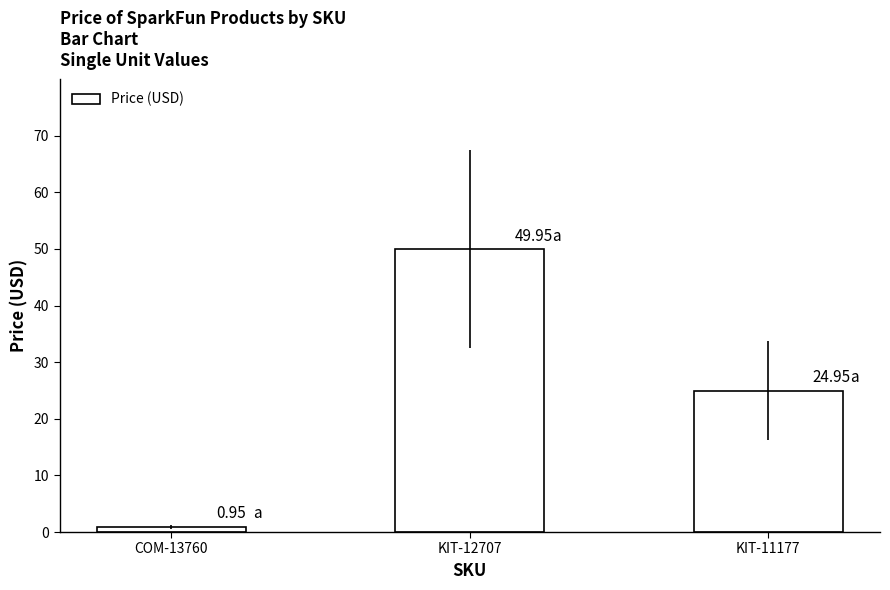

What is the change in value from KIT-12707 to KIT-11177?

-25.0